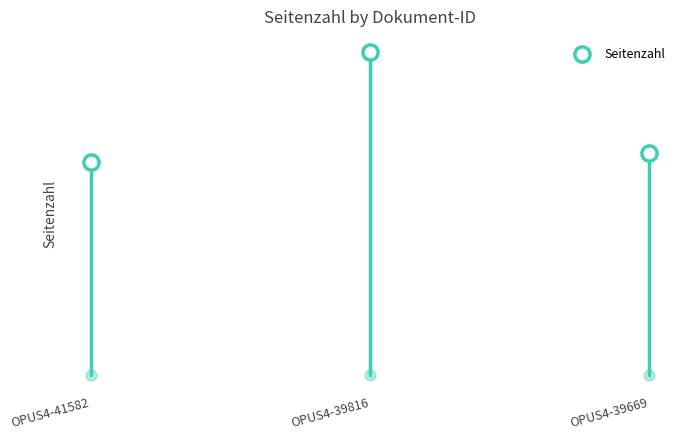

Between OPUS4-39816 and OPUS4-41582, which is larger?

OPUS4-39816